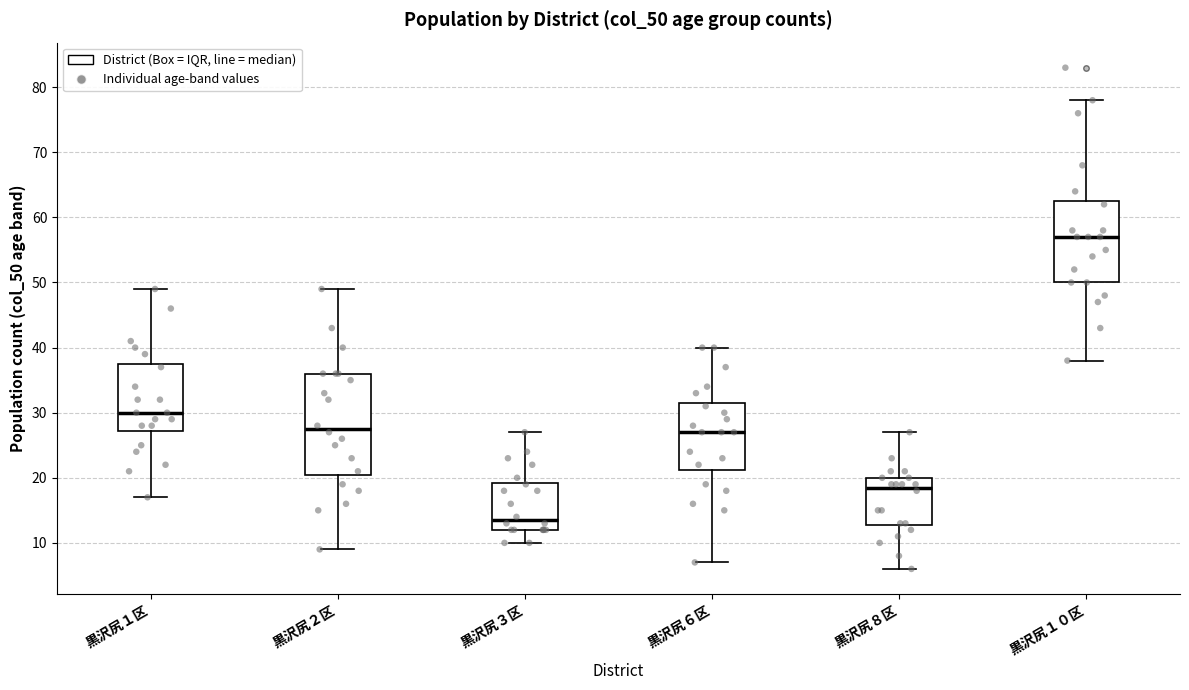

Where does the upper whisker of the box for 黒沢尻１０区 end on the y-axis? The values are not printed on the chart, so give them approximately, as read against the axis.

78